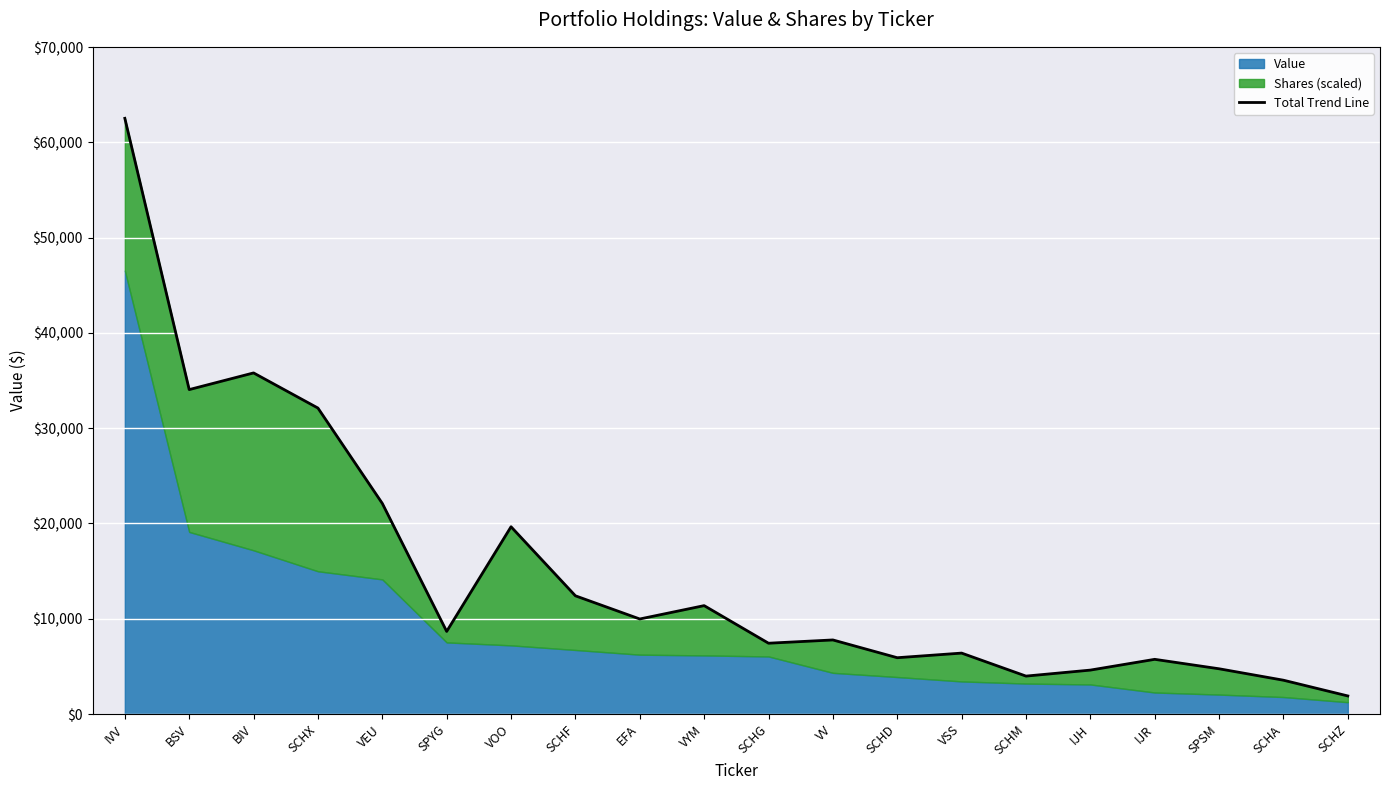

What is the smallest value displayed?

1899.9